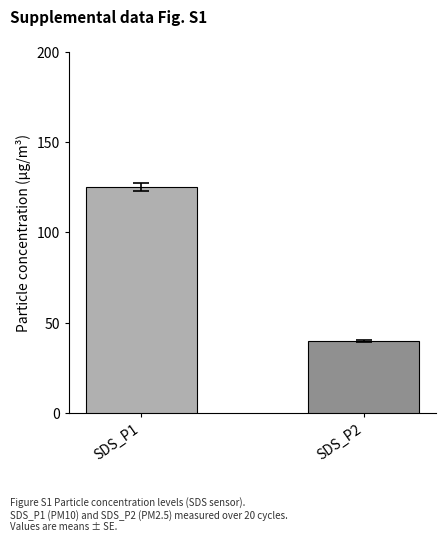

How many data points does each series have?

1